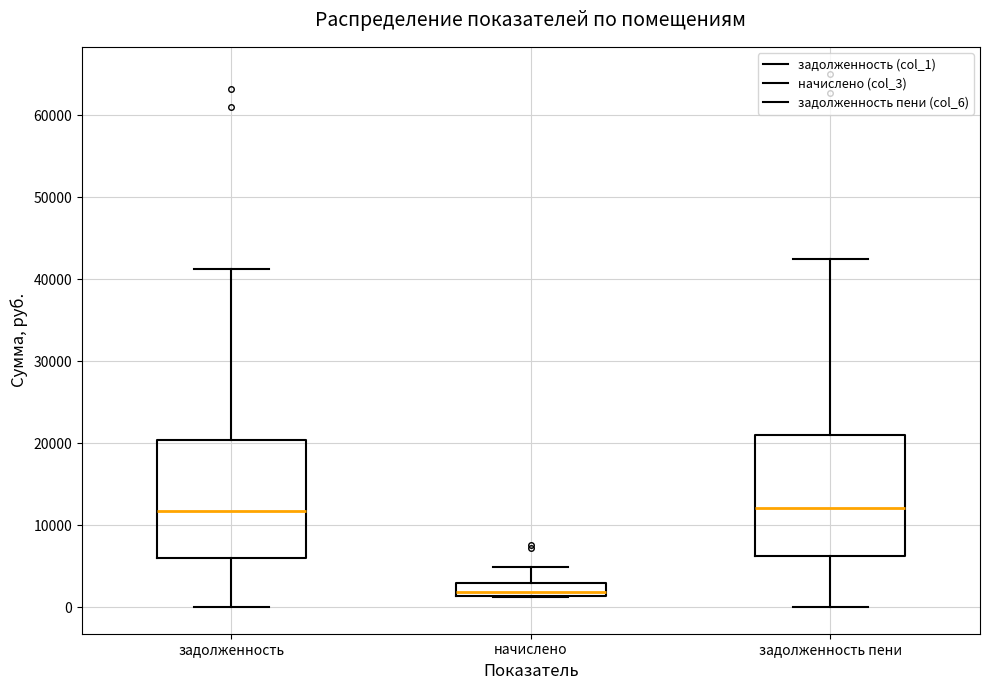

Reading left to right, read every box against the y-axis: the position of its median line, the range the box covers, and the ends of its whiskers. The values are not printed on the chart, so give them approximately, as read against the axis.

задолженность: median 12000, box 6000 to 20000, whiskers 0 to 41000
начислено: median 2000, box 1000 to 3000, whiskers 1000 to 5000
задолженность пени: median 12000, box 6000 to 21000, whiskers 0 to 42000